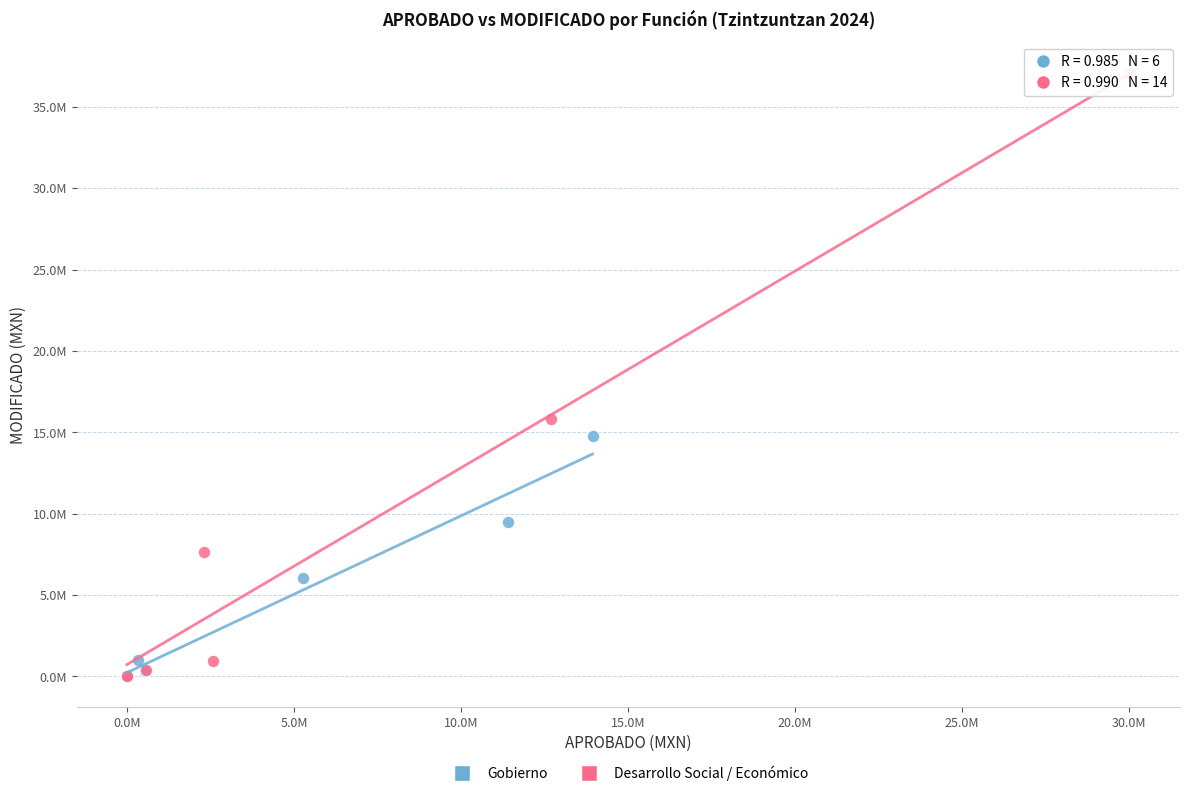

What are all the series names shown in the legend?

Gobierno, Desarrollo Social / Económico